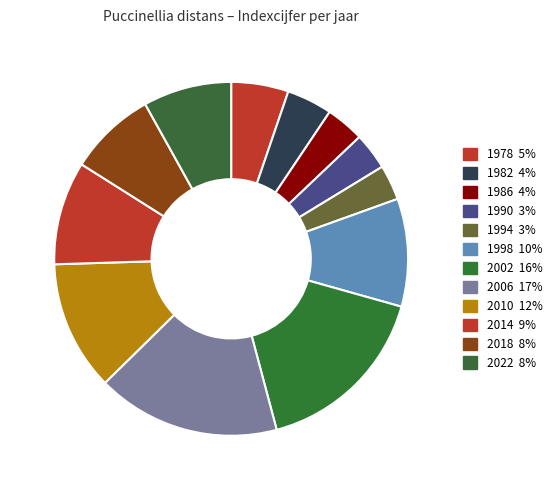

Which slice is the smallest?

1994